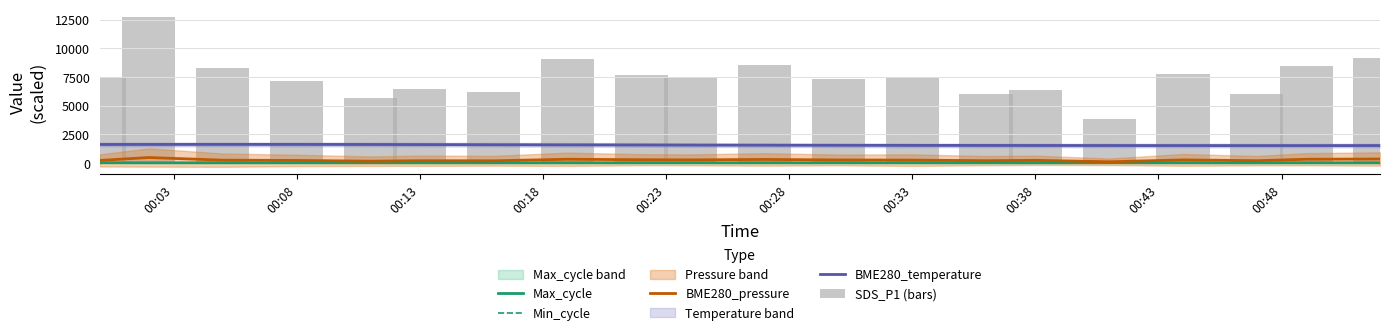

Reading left to right, what are all the values shown in this chart?

Max_cycle: 22.3	20.1	20.1	20.1	20.0	20.0	20.0	20.1	20.0	20.5	20.0	20.6	20.4	20.5	20.0	20.7	20.1	20.1	20.0	20.0
Min_cycle: 27.0	27.0	27.0	28.0	28.0	28.0	28.0	28.0	28.0	28.0	28.0	28.0	28.0	28.0	28.0	28.0	28.0	28.0	28.0	28.0
BME280_pressure: 228.5	483.8	252.7	229.6	163.1	204.0	198.0	331.2	290.7	277.2	315.2	270.8	257.3	207.9	239.5	110.3	276.4	208.7	331.0	354.3
BME280_temperature: 1621.0	1625.0	1627.0	1626.0	1620.0	1612.0	1600.0	1588.0	1577.0	1568.0	1557.0	1548.0	1542.0	1536.0	1532.0	1529.0	1526.0	1525.0	1525.0	1527.0
SDS_P1 (bars): 7500.0	12750.0	8300.0	7180.0	5650.0	6450.0	6200.0	9070.0	7650.0	7470.0	8520.0	7350.0	7500.0	6030.0	6350.0	3800.0	7780.0	6000.0	8500.0	9200.0